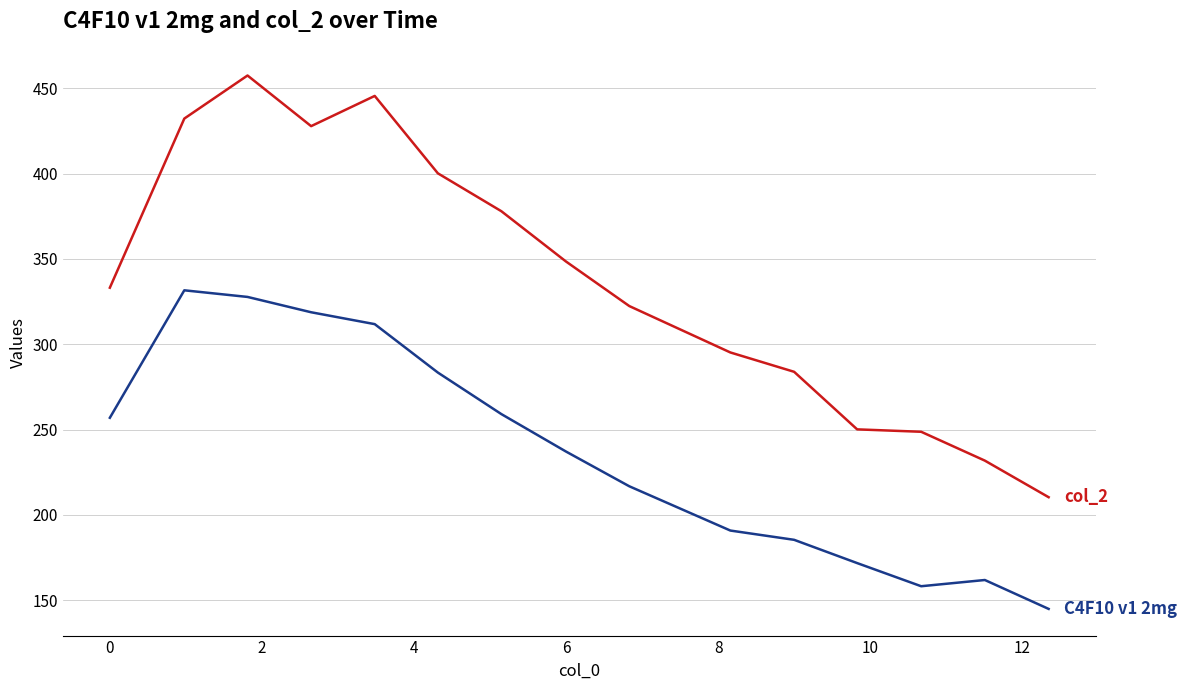

What is the minimum value shown in the chart?

144.8